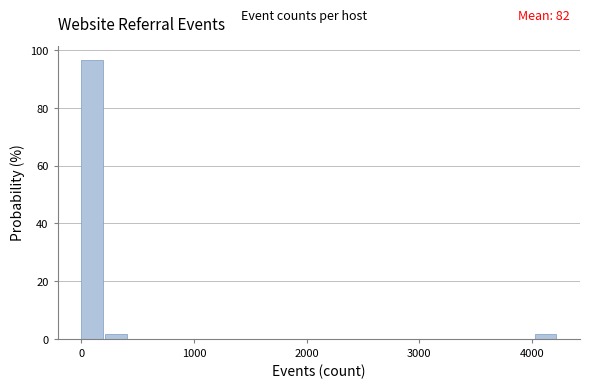

Read against the x-axis, roughly where is the centre of the tallest bar?

100